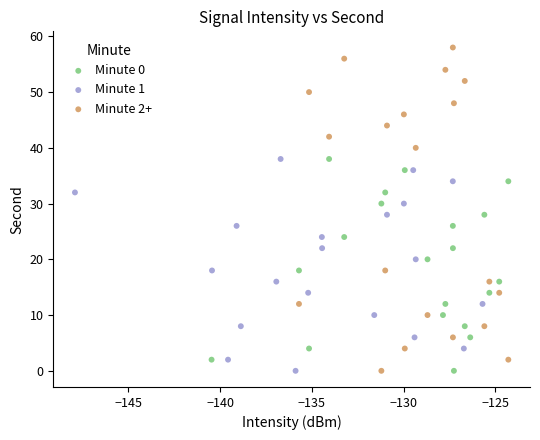

Which series has the largest Y range (max minus min)?

Minute 2+